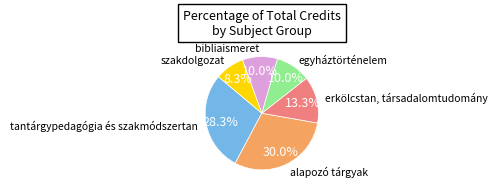

To the nearest percent, what is the difference between the largest and smallest slice percentages?

22%